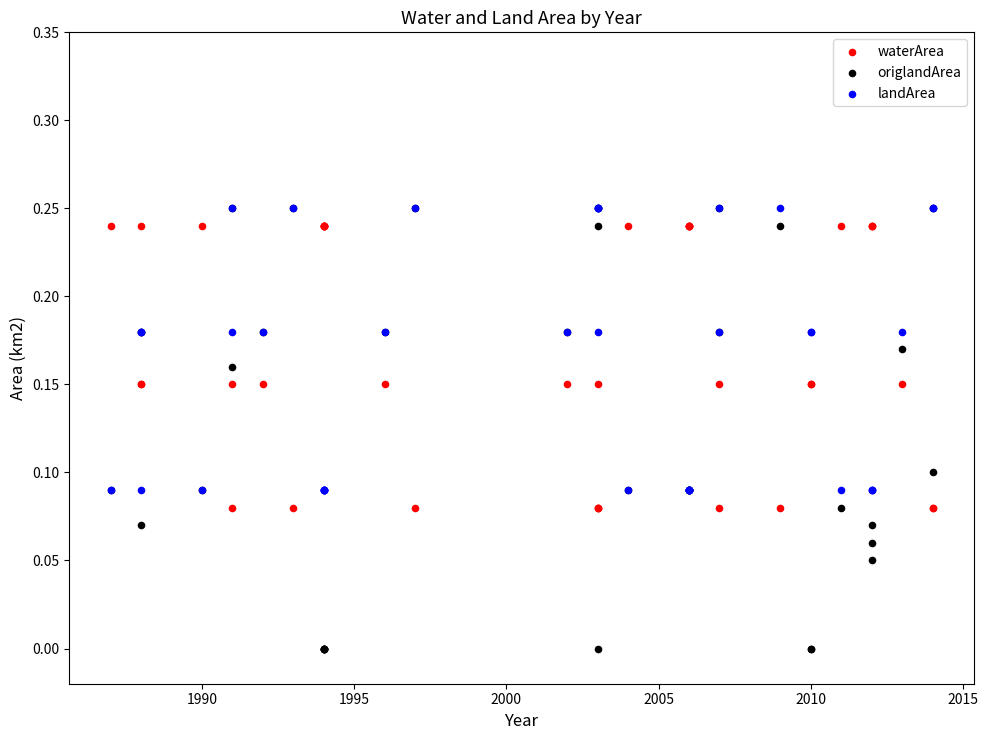

What are all the series names shown in the legend?

waterArea, origlandArea, landArea